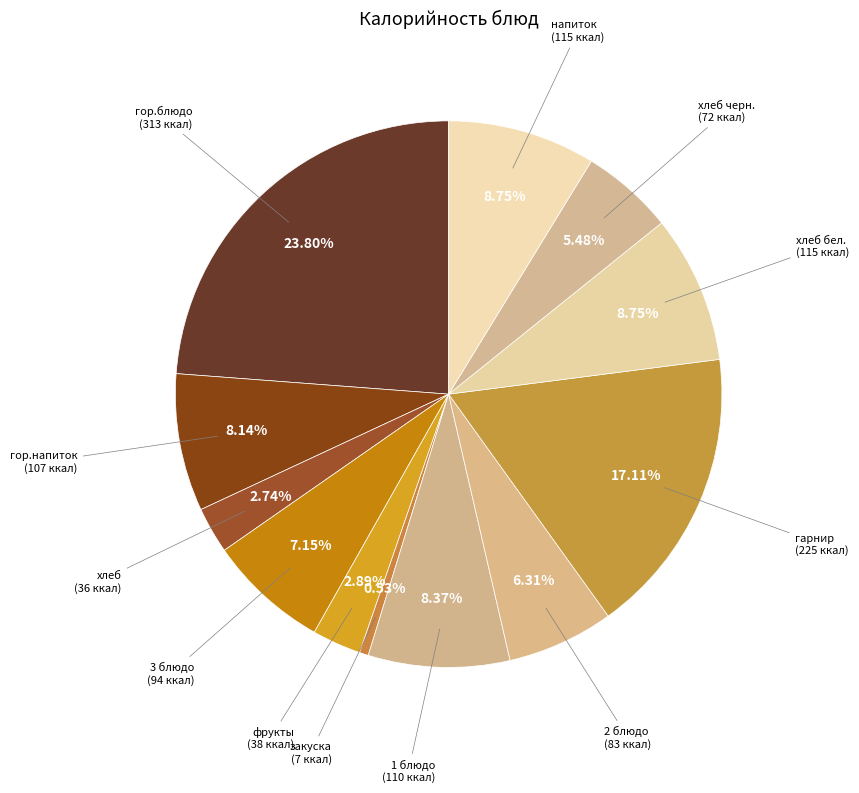

Count the number of slices in the pie.

12